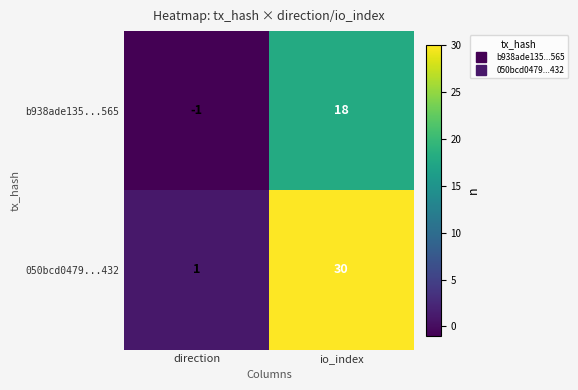

At which category is the sum across all series the highest?

io_index